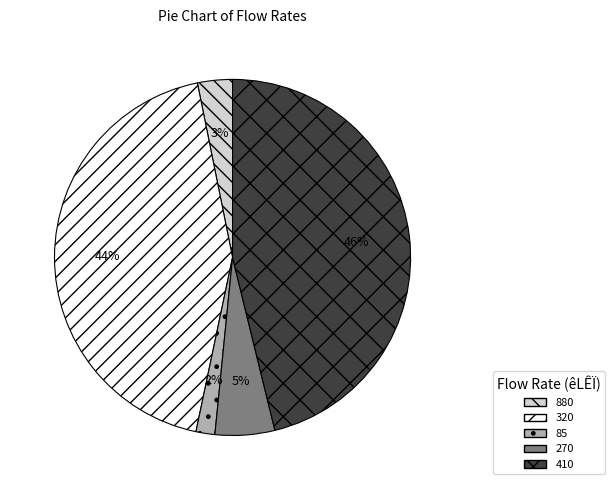

How many segments does this pie chart have?

5